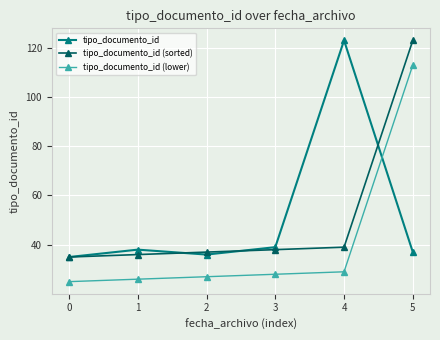

The value of tipo_documento_id (sorted) at 4 is 20. True or false?

False